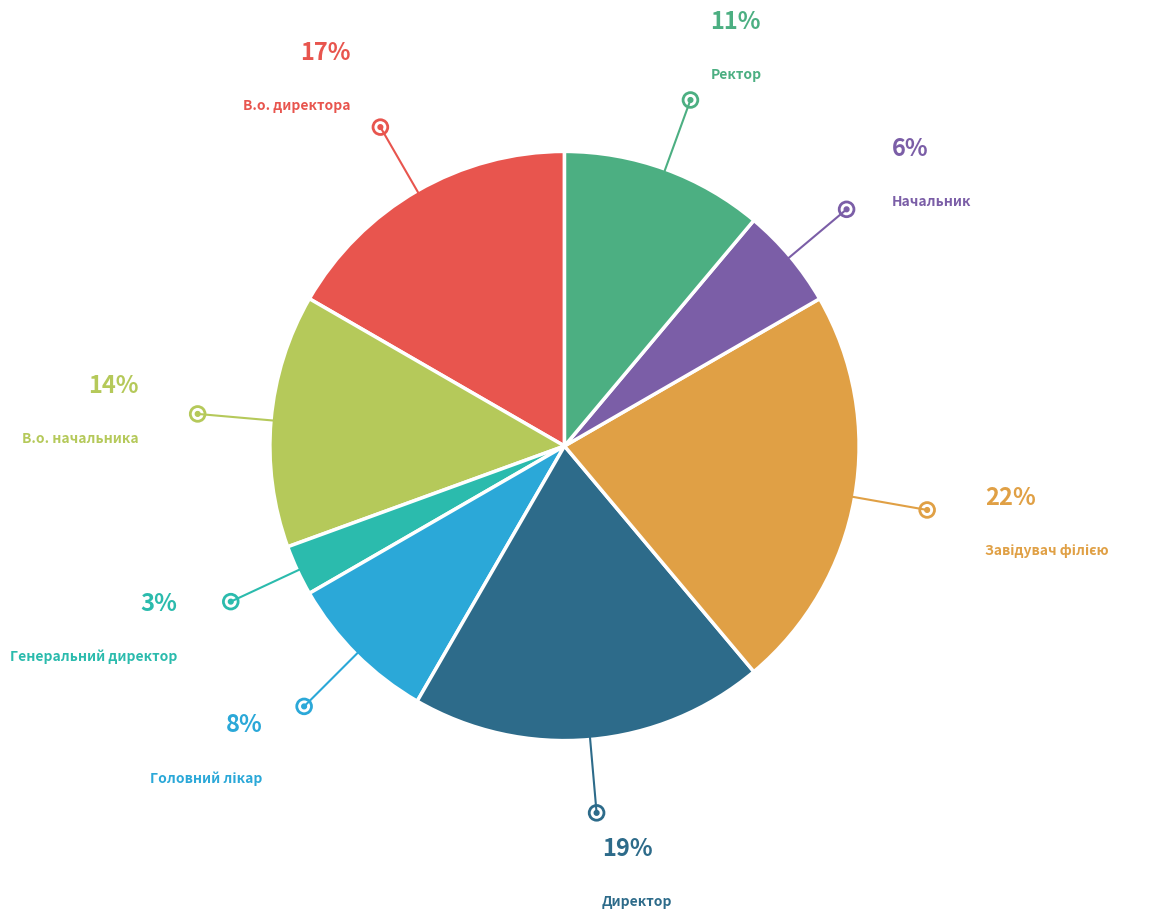

True or false: Ректор accounts for 23% of the total.

False